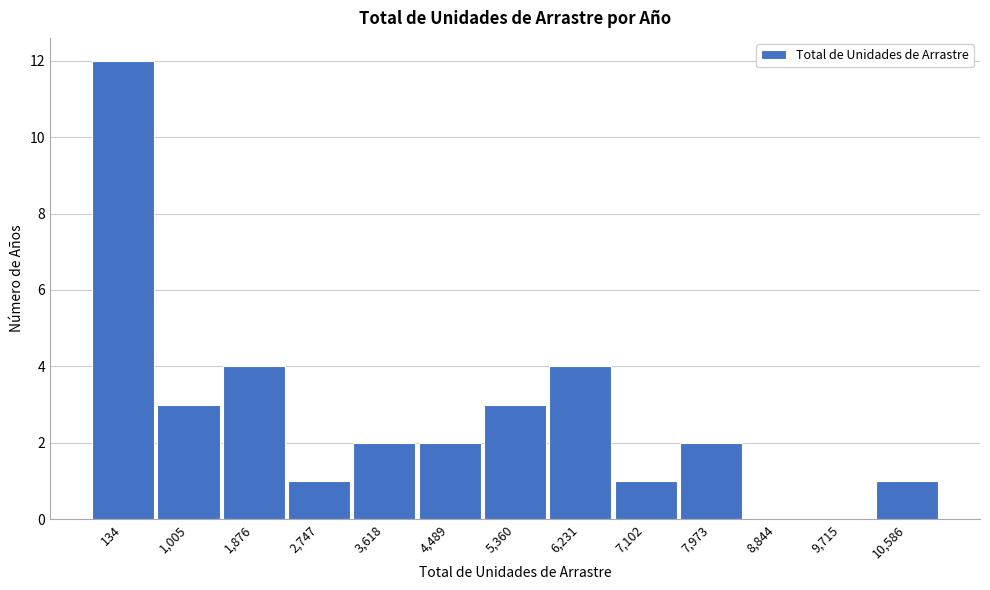

Reading right to left, list all the values displayed in this chart.

10,586=1	9,715=0	8,844=0	7,973=2	7,102=1	6,231=4	5,360=3	4,489=2	3,618=2	2,747=1	1,876=4	1,005=3	134=12